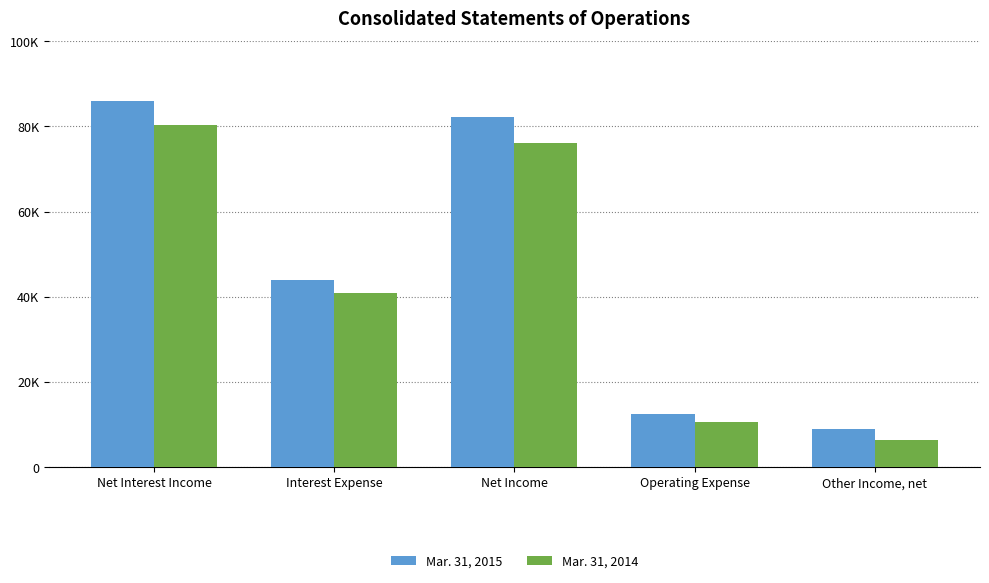

What is the total value across all series at Operating Expense?

22930